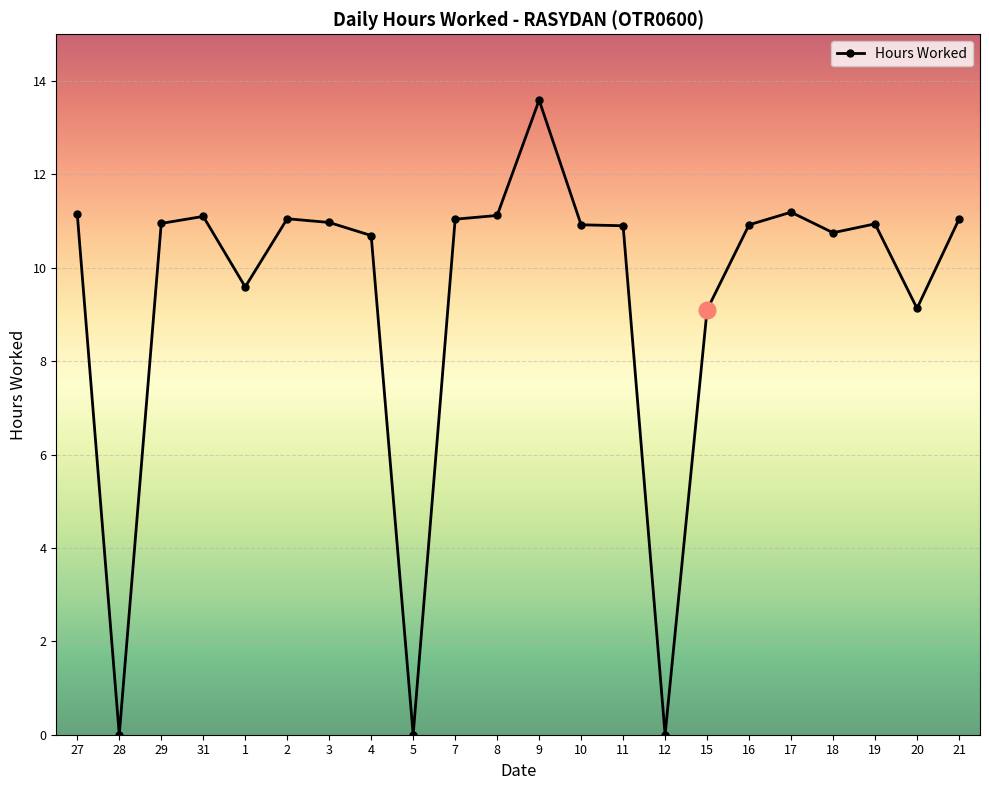

How many values are below 10?

6